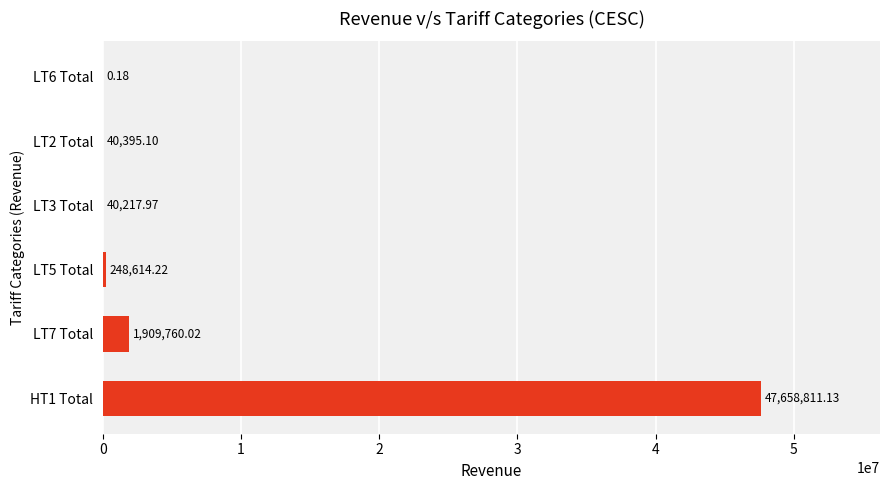

What is the sum of all values?

49897798.6